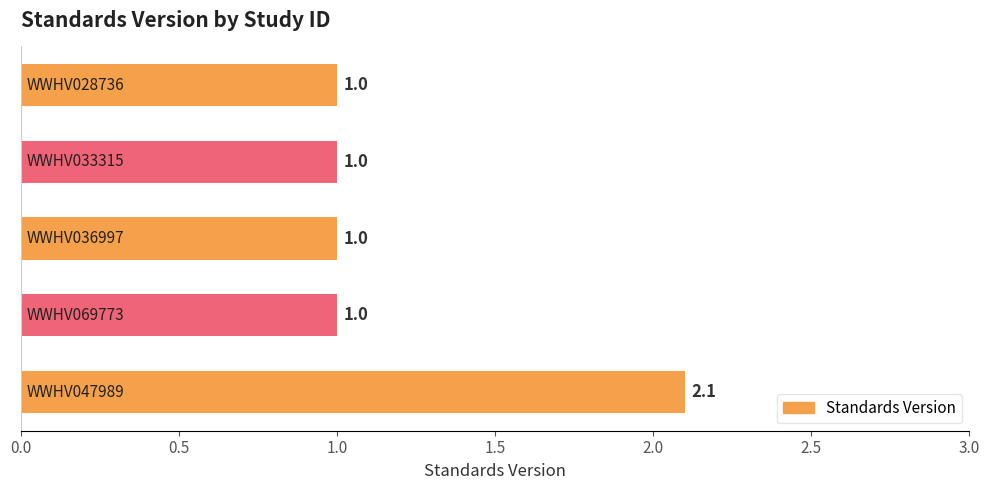

Are the bars horizontal?

Yes